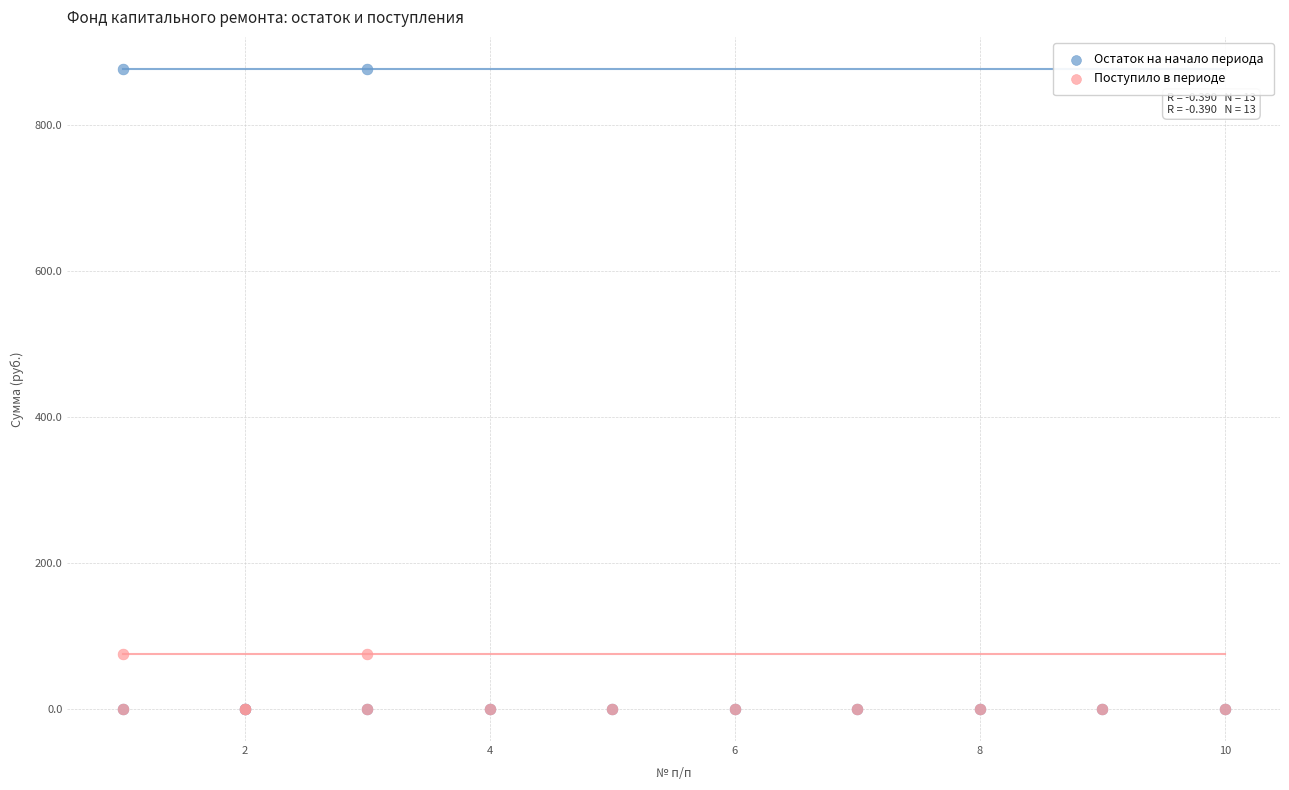

Which series has the largest Y range (max minus min)?

Остаток на начало периода